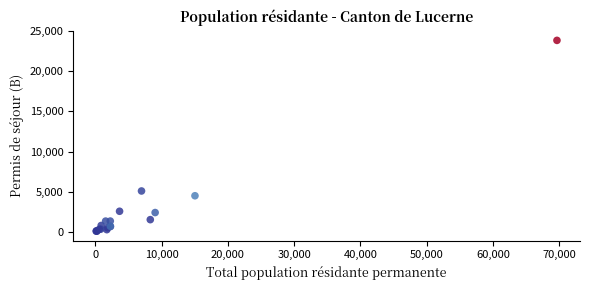

What Y value in the scatter plot is closest to 11960?

5088